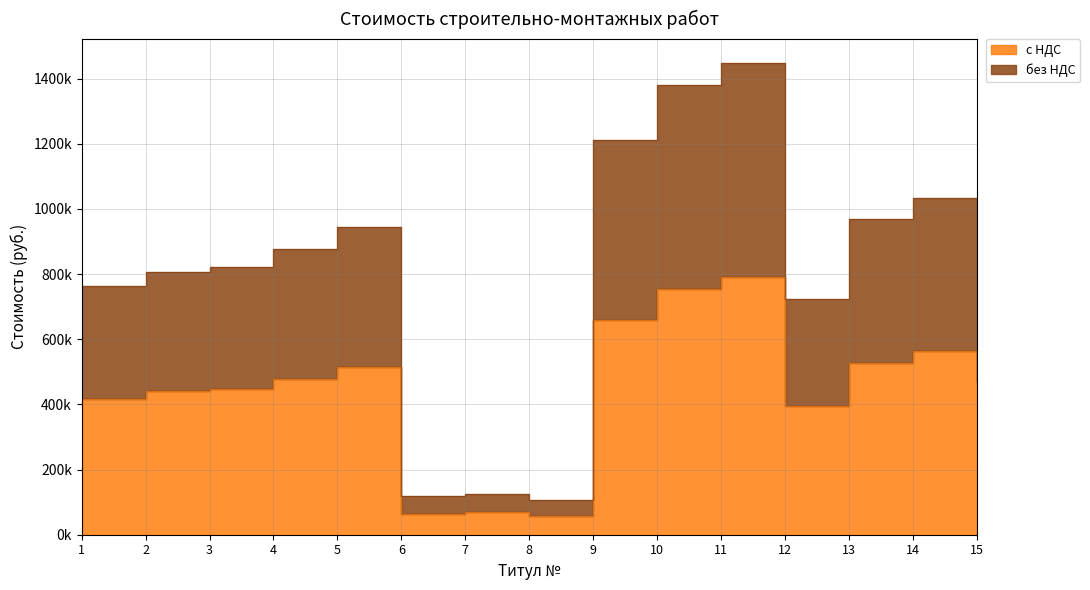

Rank the categories by без НДС value from highest to lowest.

11, 10, 9, 14, 13, 5, 4, 15, 3, 2, 1, 12, 7, 6, 8